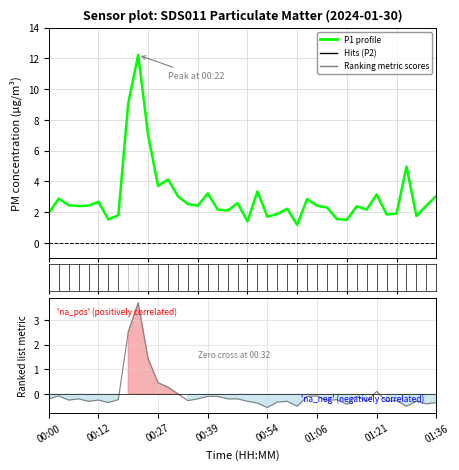

True or false: P1 (PM10) and P2 (PM2.5) intersect in this chart.

False